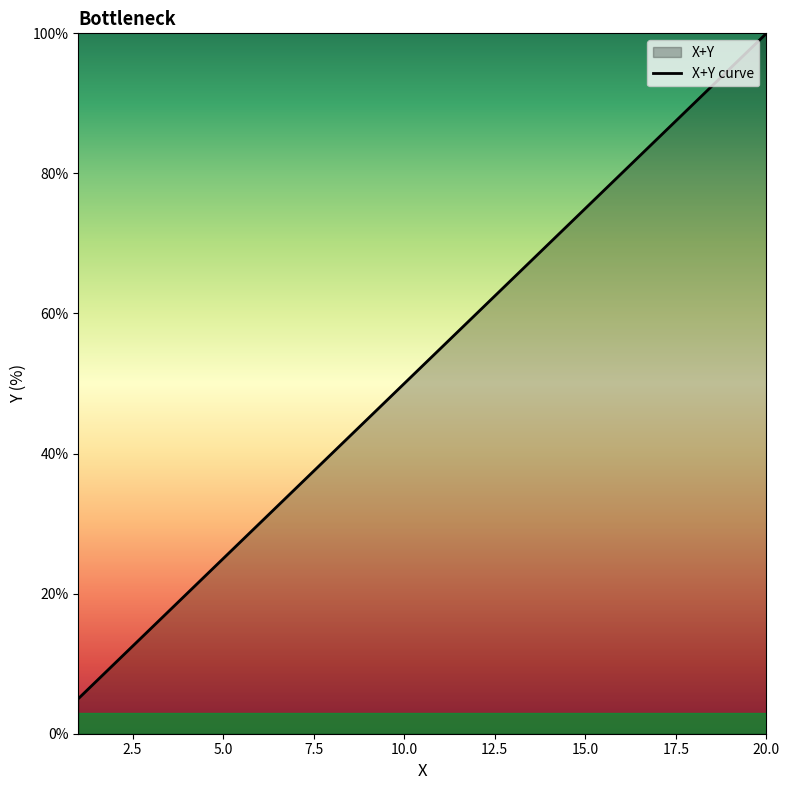

Reading right to left, extract all data points from this chart.

20=100.0	19=95.0	18=90.0	17=85.0	16=80.0	15=75.0	14=70.0	13=65.0	12=60.0	11=55.0	10=50.0	9=45.0	8=40.0	7=35.0	6=30.0	5=25.0	4=20.0	3=15.0	2=10.0	1=5.0